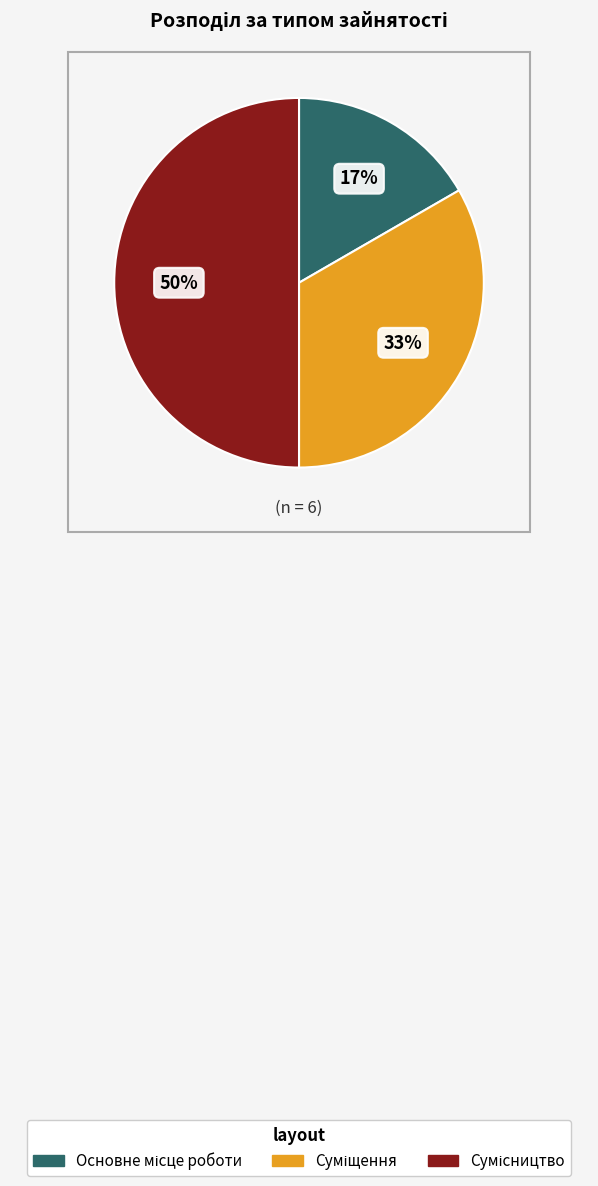

To the nearest percent, what is the average slice percentage?

33%